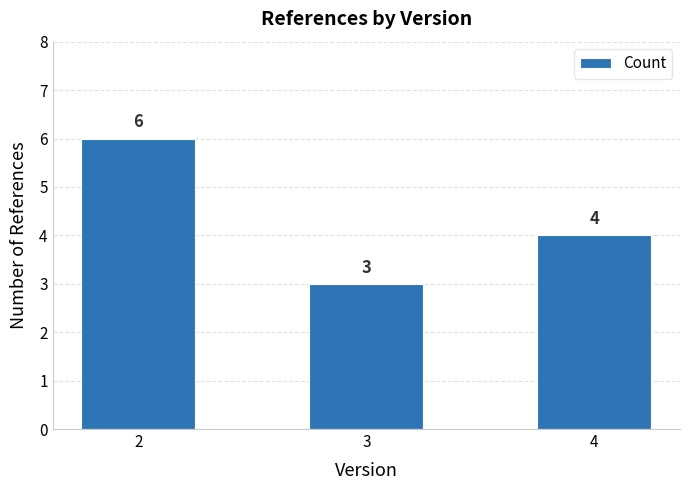

What is the ratio of the value at 4 to the value at 3?

1.3